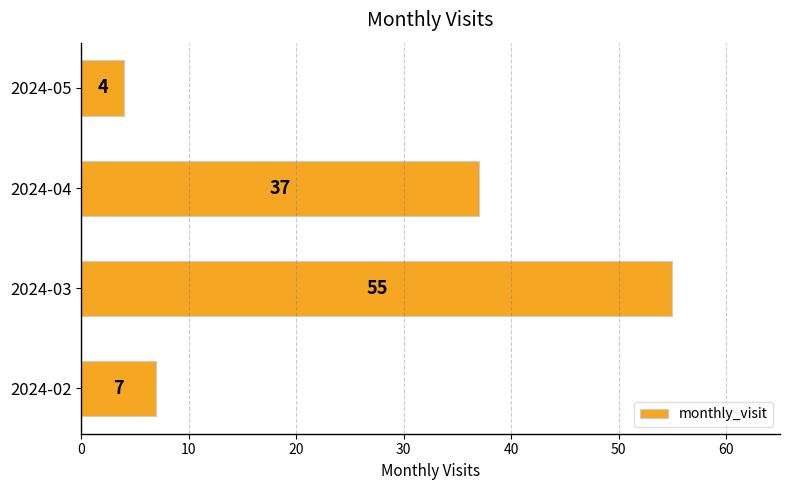

What is the change in value from 2024-02 to 2024-05?

-3